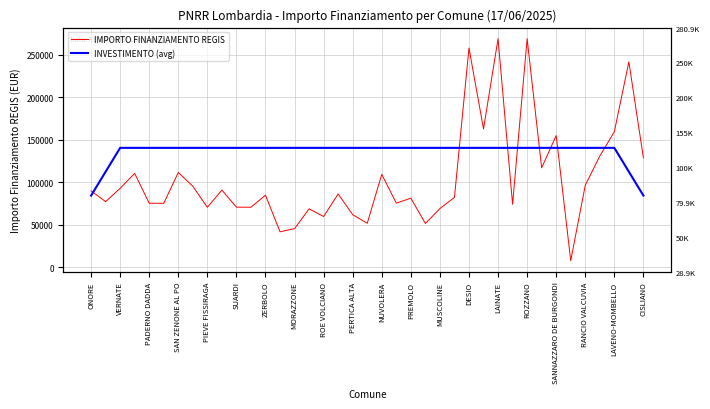

List the series in order of their peak value, highest first.

IMPORTO FINANZIAMENTO REGIS, INVESTIMENTO (avg)